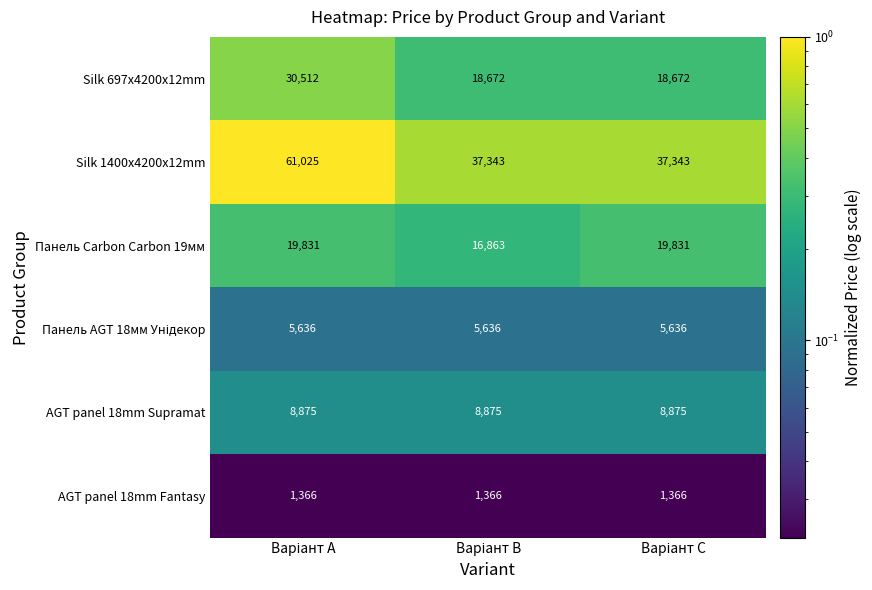

At how many categories does at least one series exceed 25050?

3